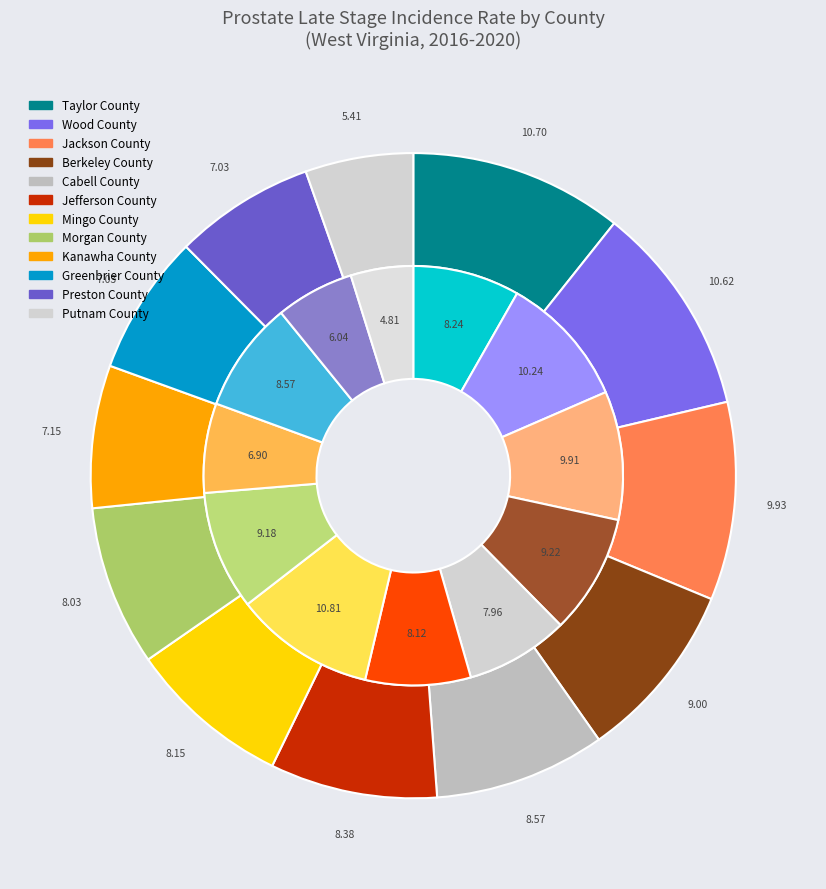

Which has a higher value, Wood County or Mingo County?

Wood County